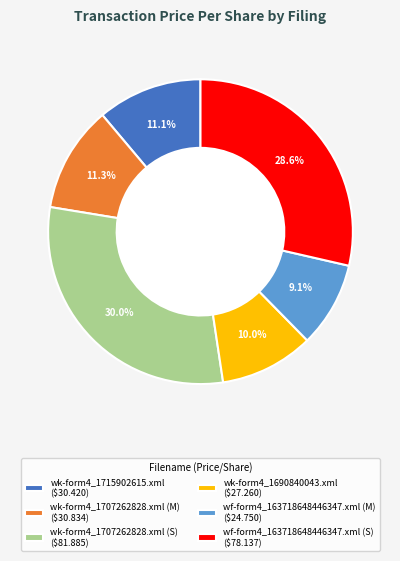

How many slices are in this pie chart?

6